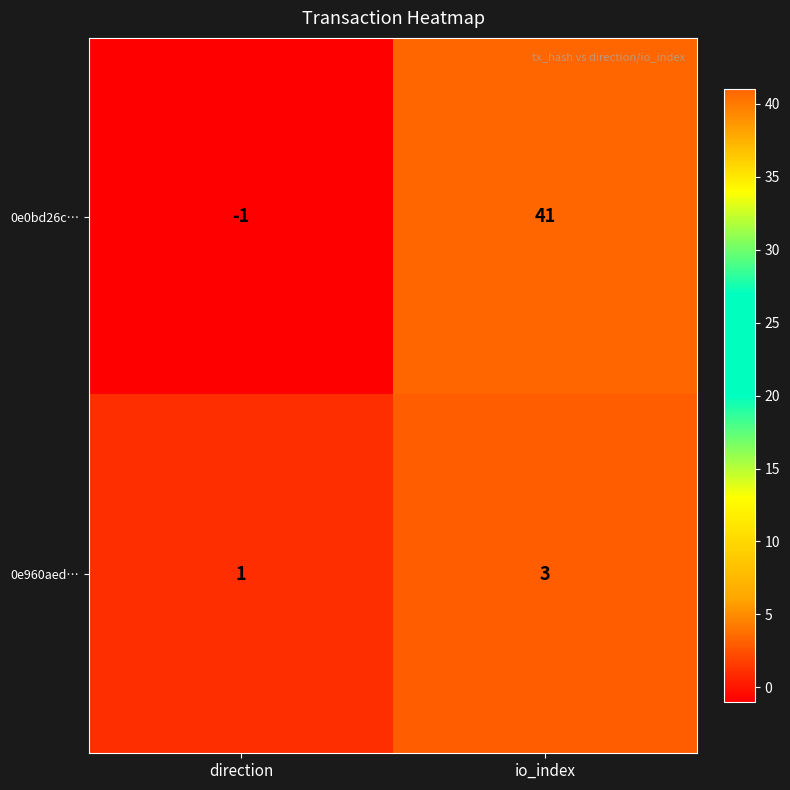

Which series has the largest range (max minus min)?

0e0bd26c…